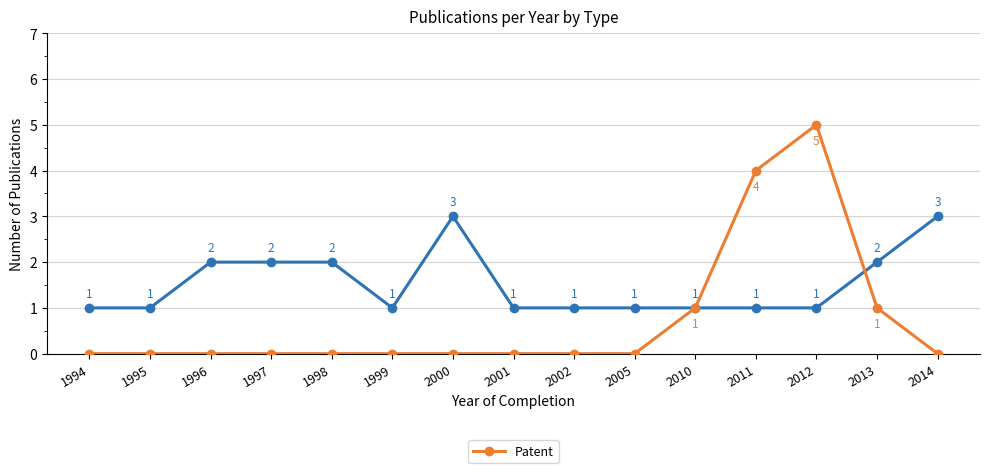

What is the total value across all series at 2012?

6